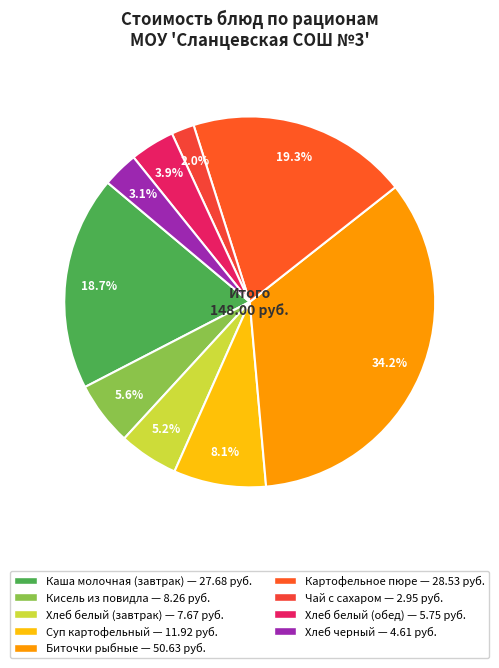

What is the smallest slice in the pie chart?

Чай с сахаром